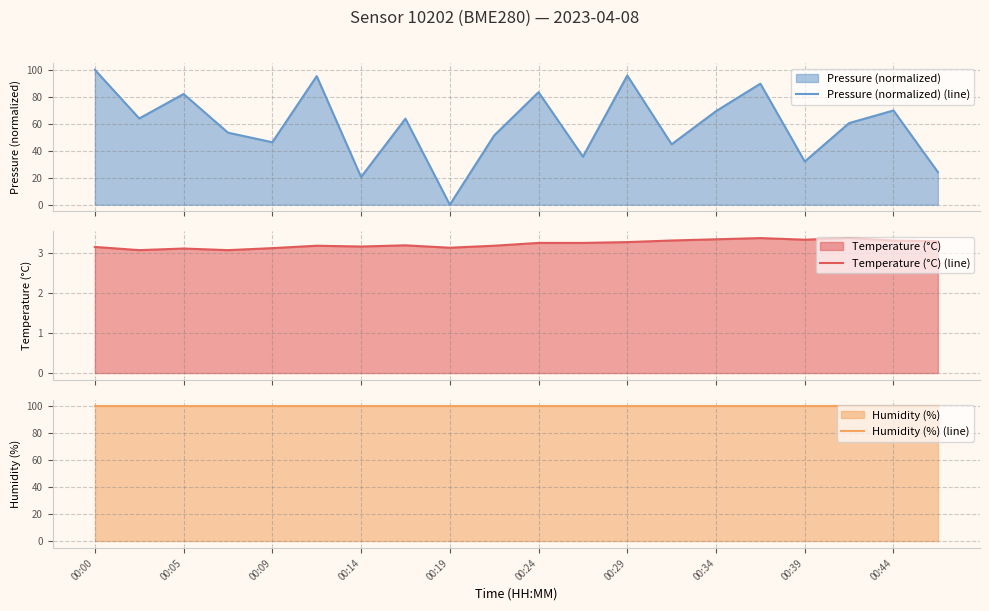

True or false: Temperature (°C) (line) has more than 1 points higher than both neighbors.

True